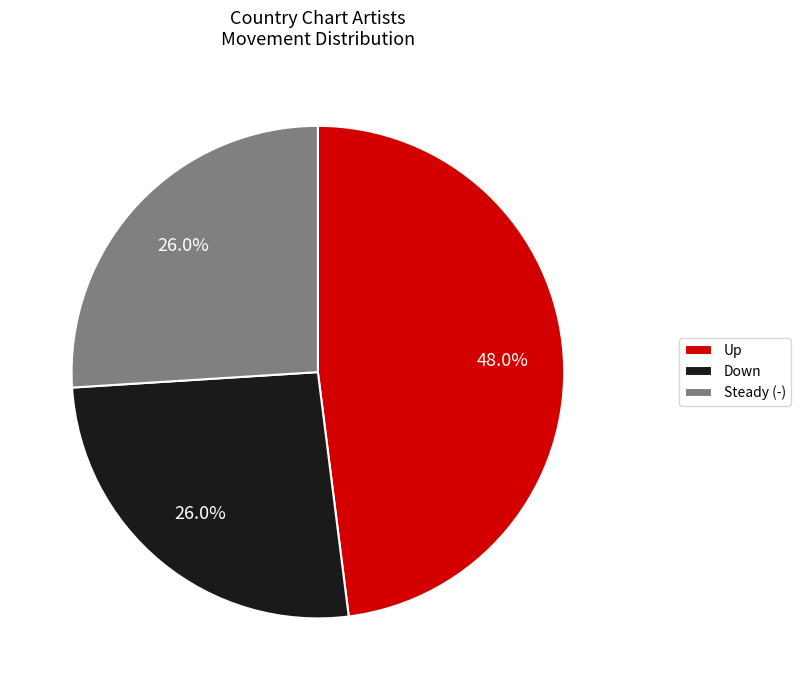

What is the largest slice in the pie chart?

Up